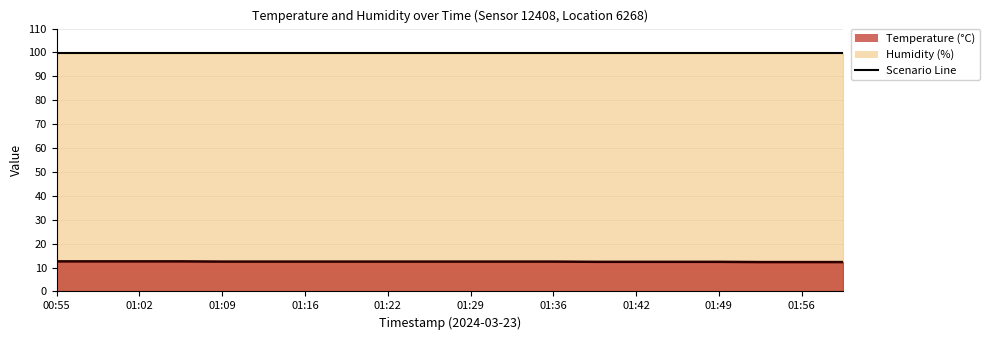

How many lines are shown in the chart?

1